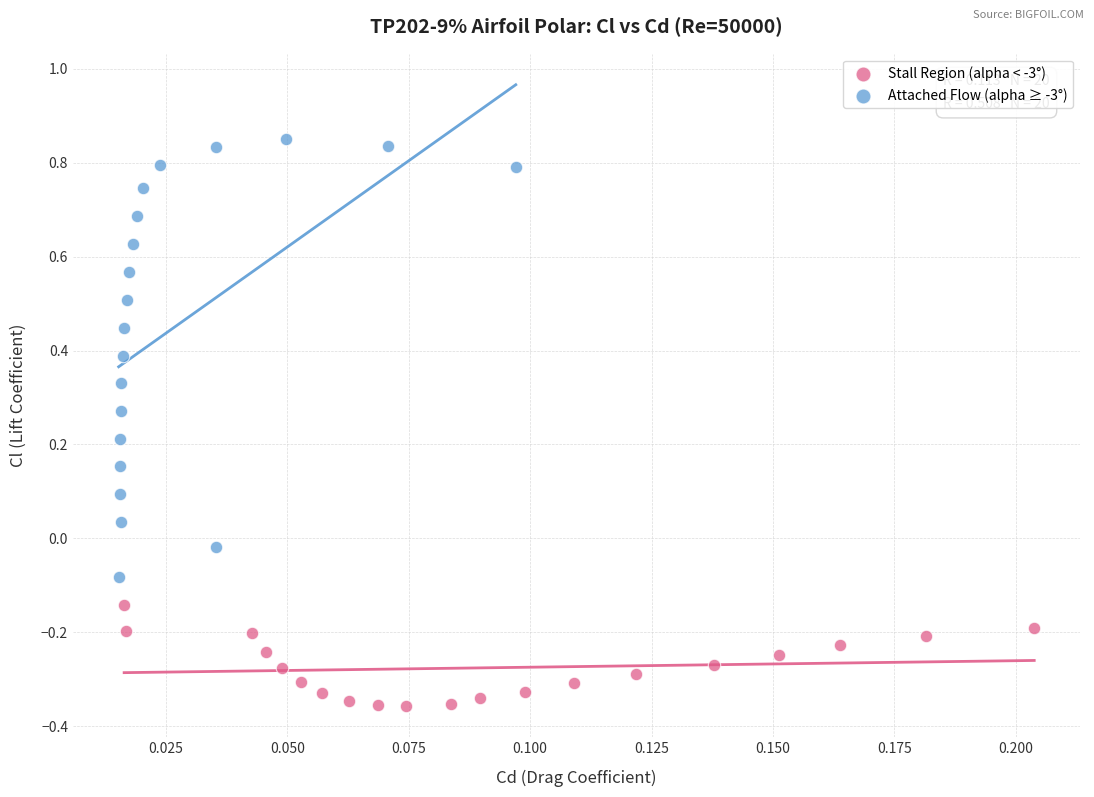

Which series has the widest spread of Y values?

Attached Flow (alpha ≥ -3°)